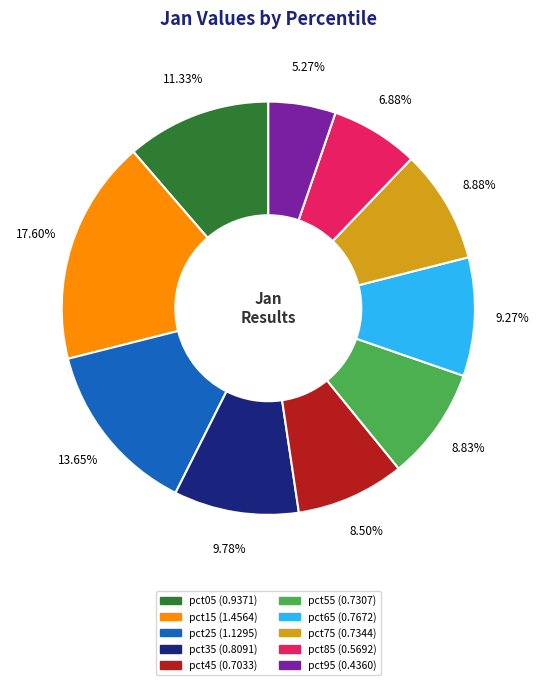

What is the ratio of the value at pct25 to the value at pct15?

0.8